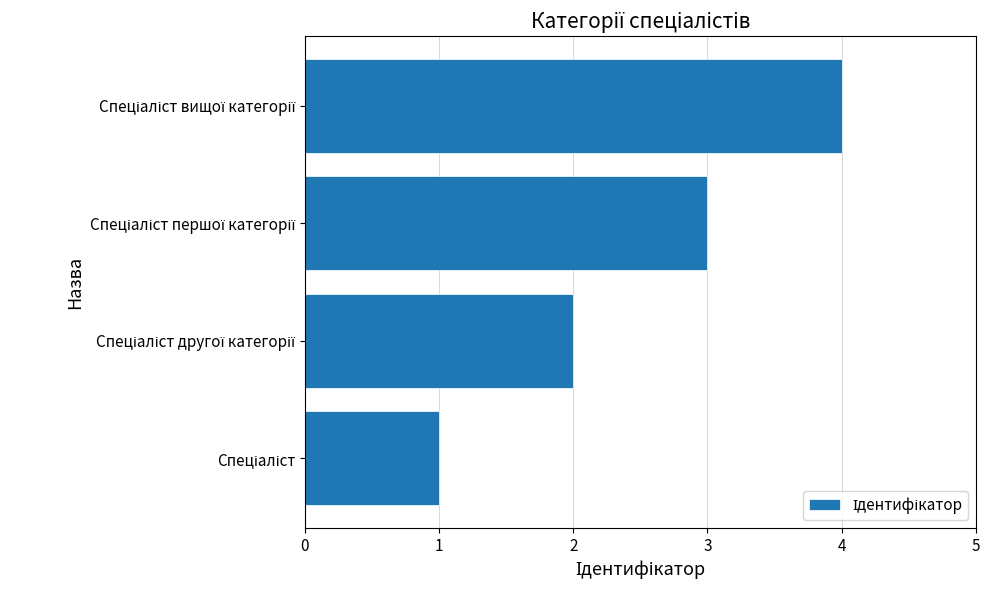

Are the bars horizontal?

Yes